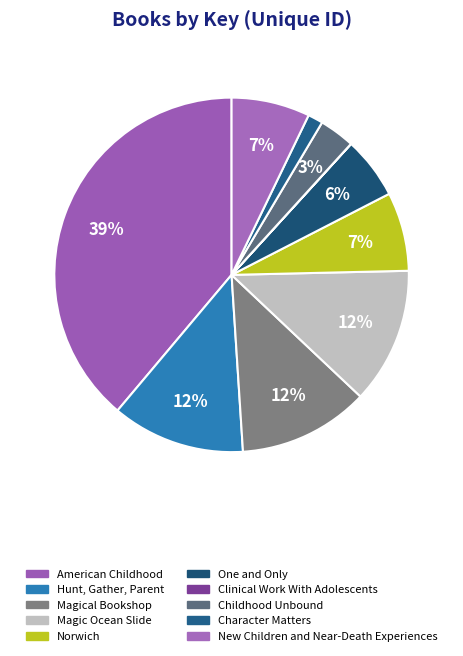

How many segments does this pie chart have?

10